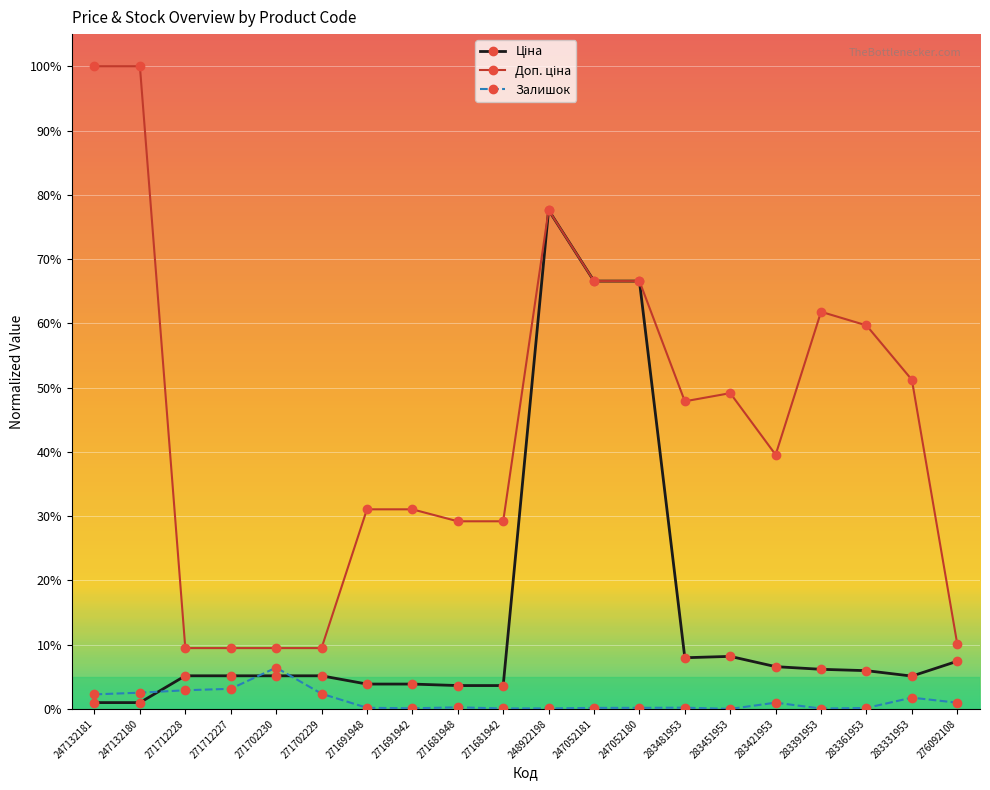

What is the total value across all series at 271712228?

17.5